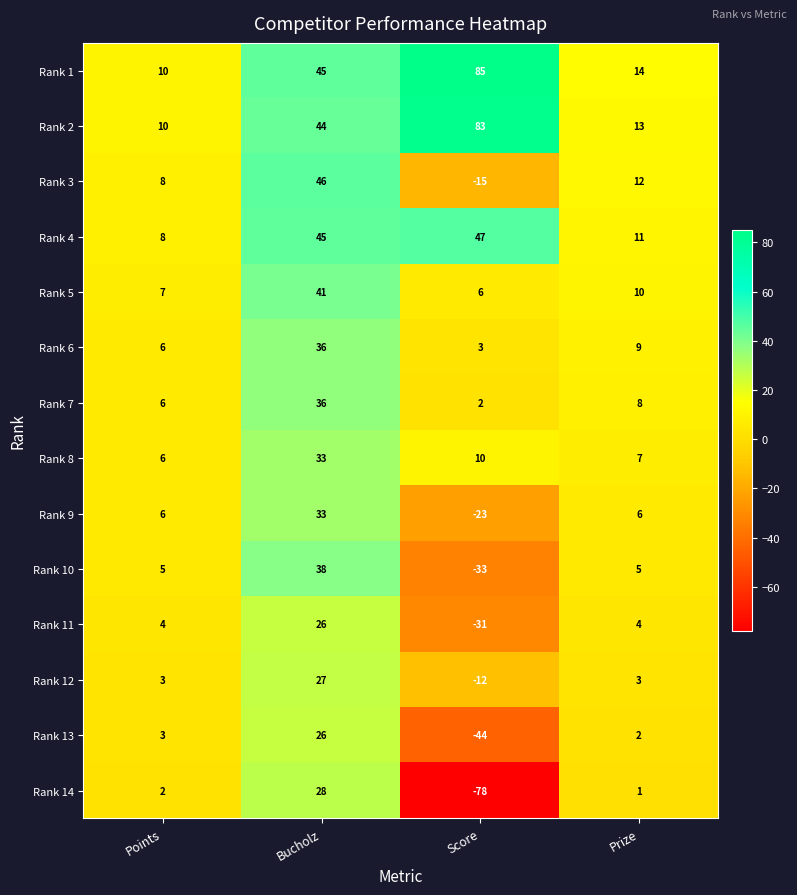

What is the highest value of the Rank 8 series?

33